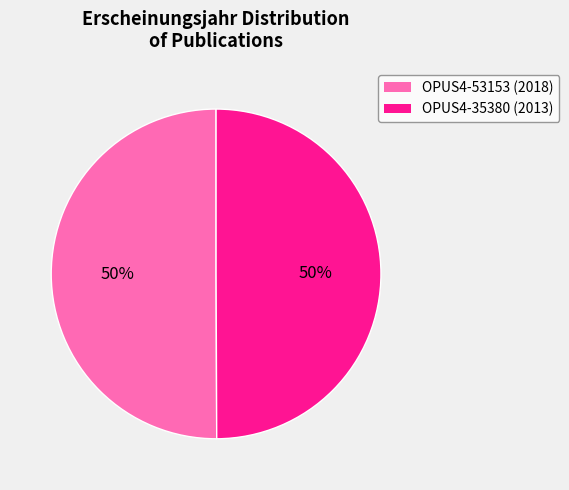

Combined, do OPUS4-35380 and OPUS4-53153 account for over 50%?

Yes